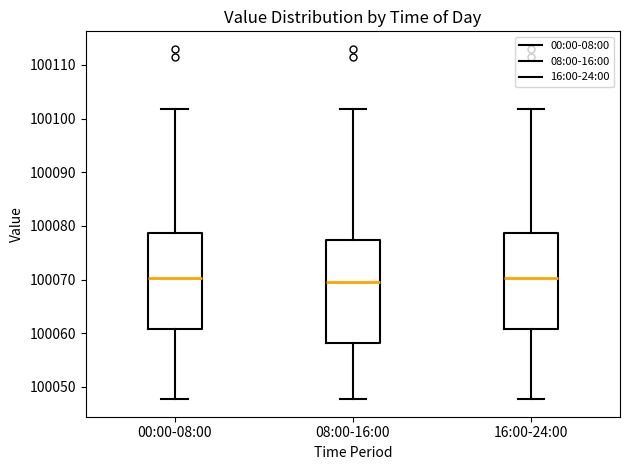

Reading left to right, read every box against the y-axis: the position of its median line, the range the box covers, and the ends of its whiskers. The values are not printed on the chart, so give them approximately, as read against the axis.

00:00-08:00: median 100070, box 100061 to 100079, whiskers 100048 to 100102
08:00-16:00: median 100070, box 100058 to 100077, whiskers 100048 to 100102
16:00-24:00: median 100070, box 100061 to 100079, whiskers 100048 to 100102